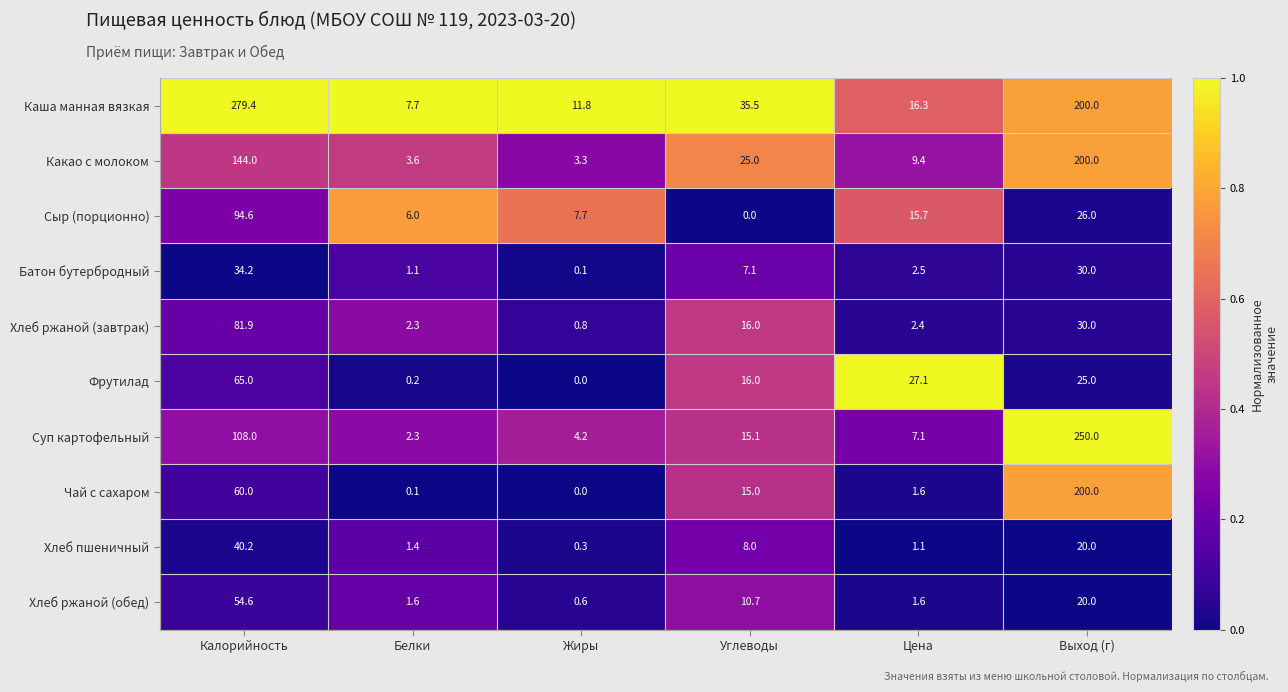

What is the greatest value displayed?

279.4